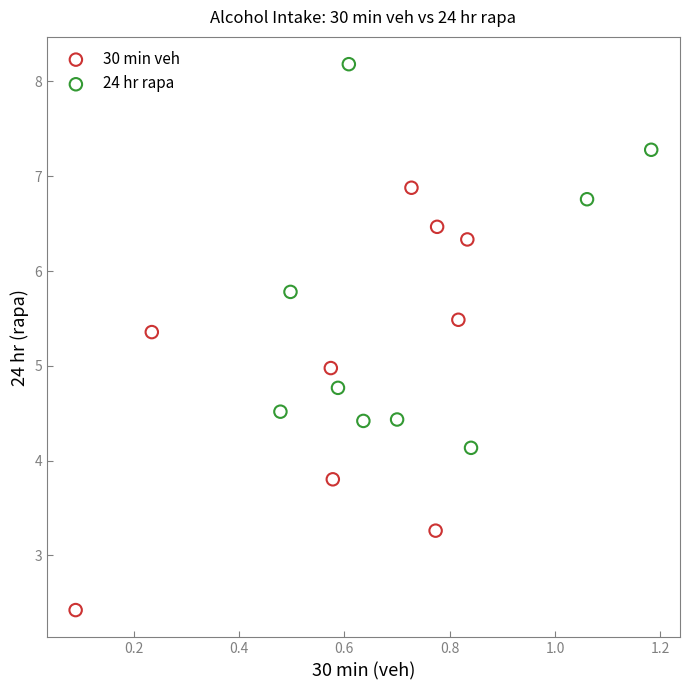

Which series reaches the maximum Y coordinate?

24 hr rapa